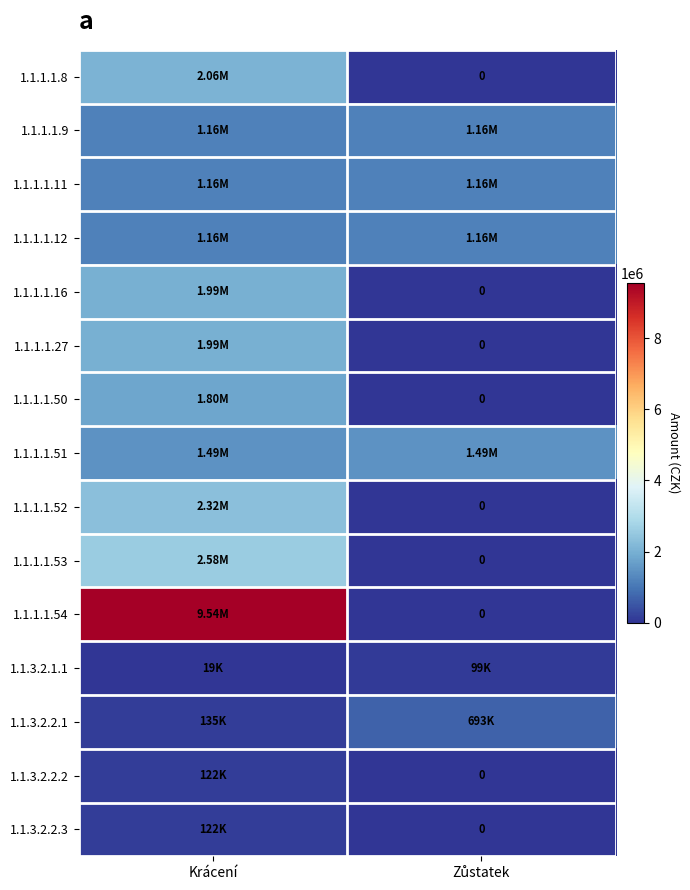

Between Krácení and Zůstatek, which is larger?

Krácení